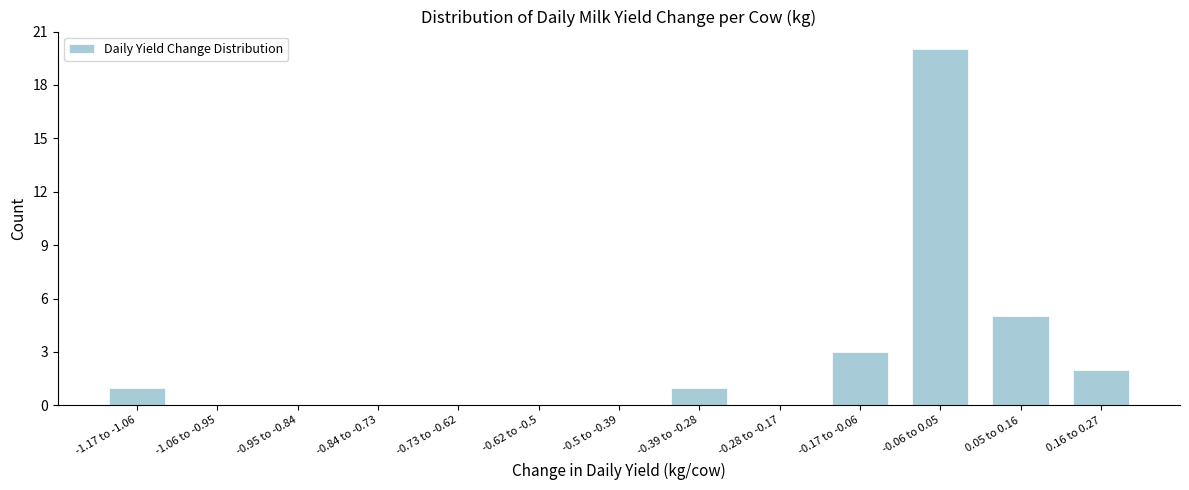

At which category does the chart reach its peak across all series?

-0.06 to 0.05